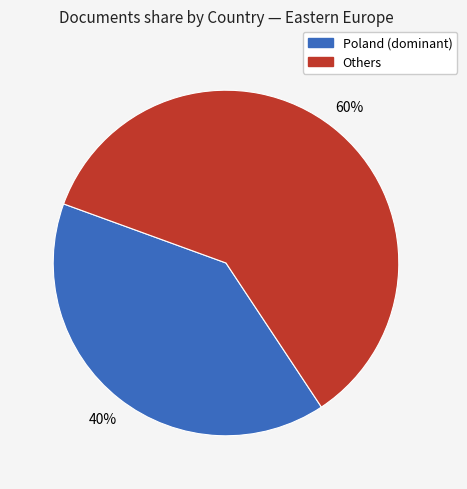

To the nearest percent, what is the difference between the largest and smallest slice percentages?

20%